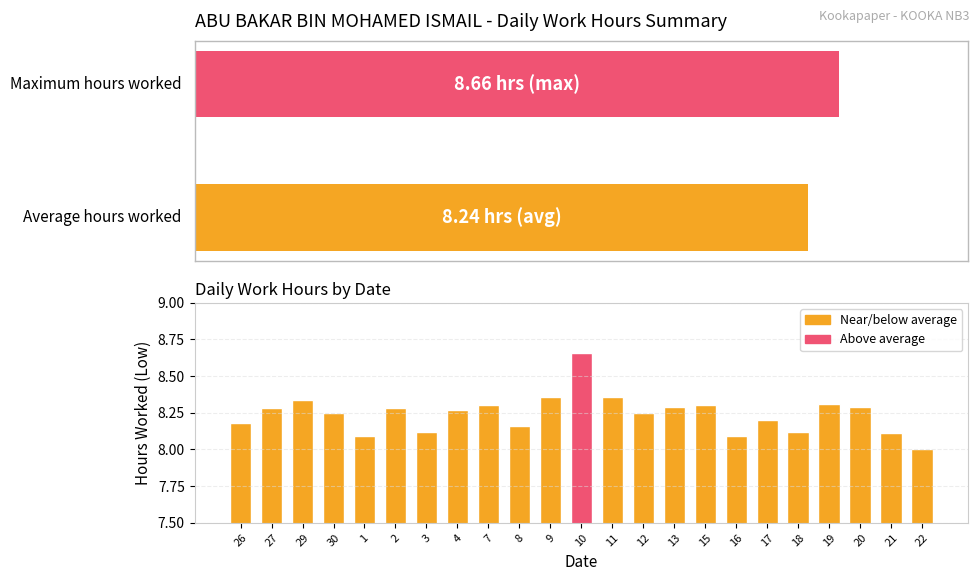

The value at 29 is 2.0. True or false?

False